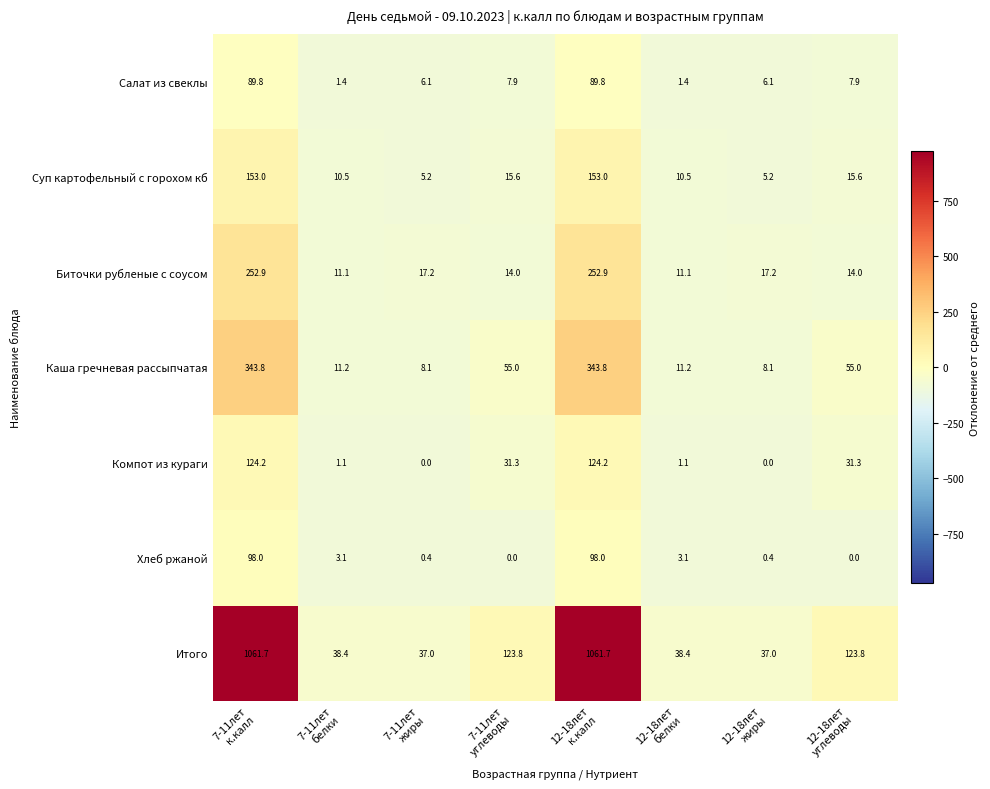

List the series in order of their peak value, highest first.

Итого, Каша гречневая рассыпчатая, Биточки рубленые с соусом, Суп картофельный с горохом кб, Компот из кураги, Хлеб ржаной, Салат из свеклы